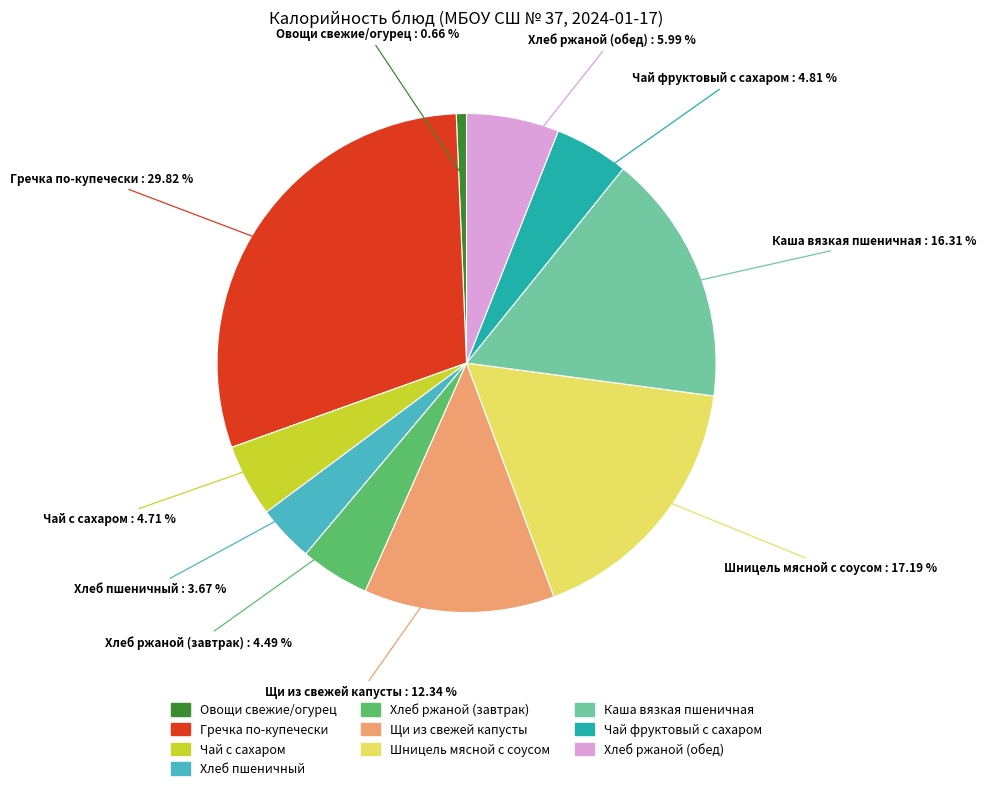

Combined, do Овощи свежие/огурец and Щи из свежей капусты account for over 50%?

No